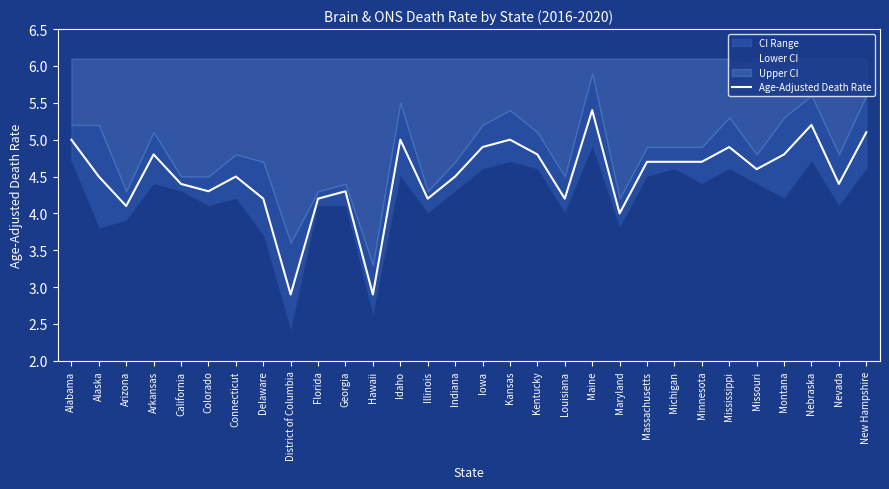

The value at Maine is 5.4. True or false?

True